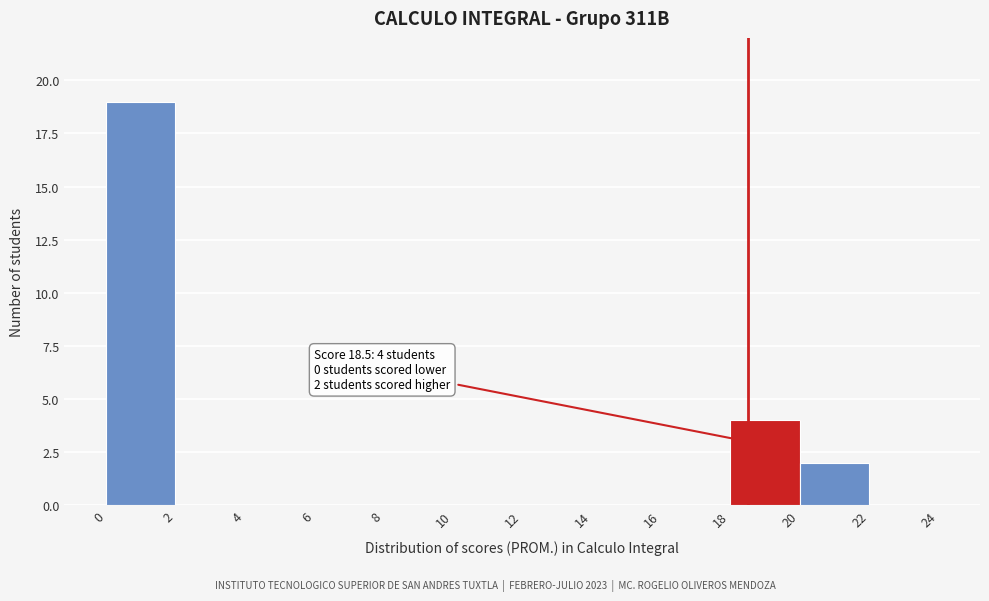

Which range on the x-axis has the tallest bar?

0 to 2